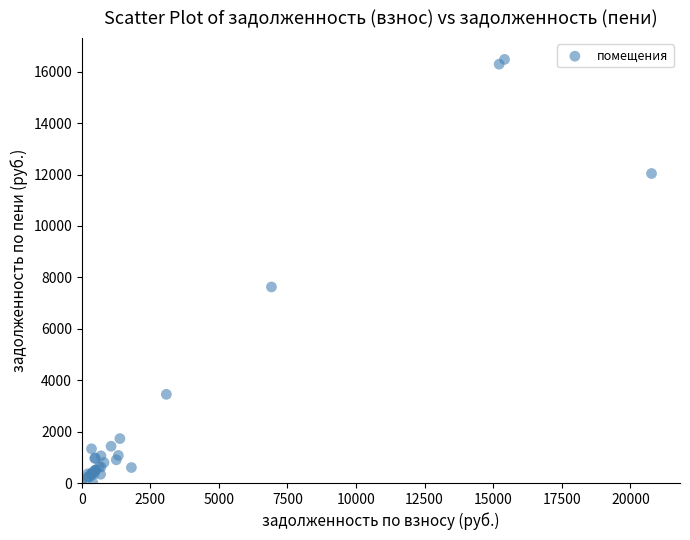

What Y value in the scatter plot is closest to 8239?

7626.5